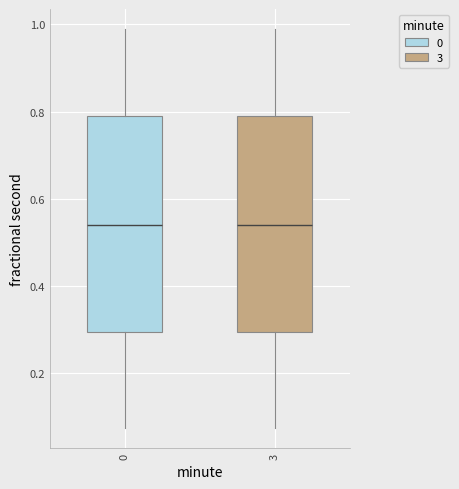

Reading left to right, transcribe this box plot: for each box, give where its median line is, the range the box spans, and where its two whiskers end, as read against the y-axis. The values are not printed on the chart, so give them approximately, as read against the axis.

0: median 0.54, box 0.30 to 0.78, whiskers 0.08 to 0.98
3: median 0.54, box 0.30 to 0.78, whiskers 0.08 to 0.98